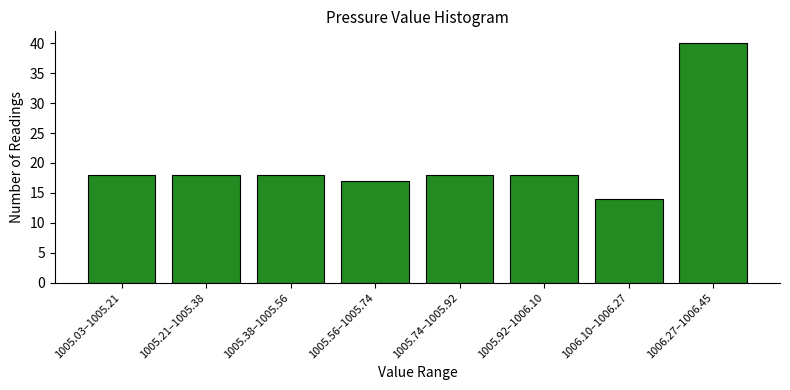

Reading right to left, transcribe all the data shown in this chart.

40	14	18	18	17	18	18	18